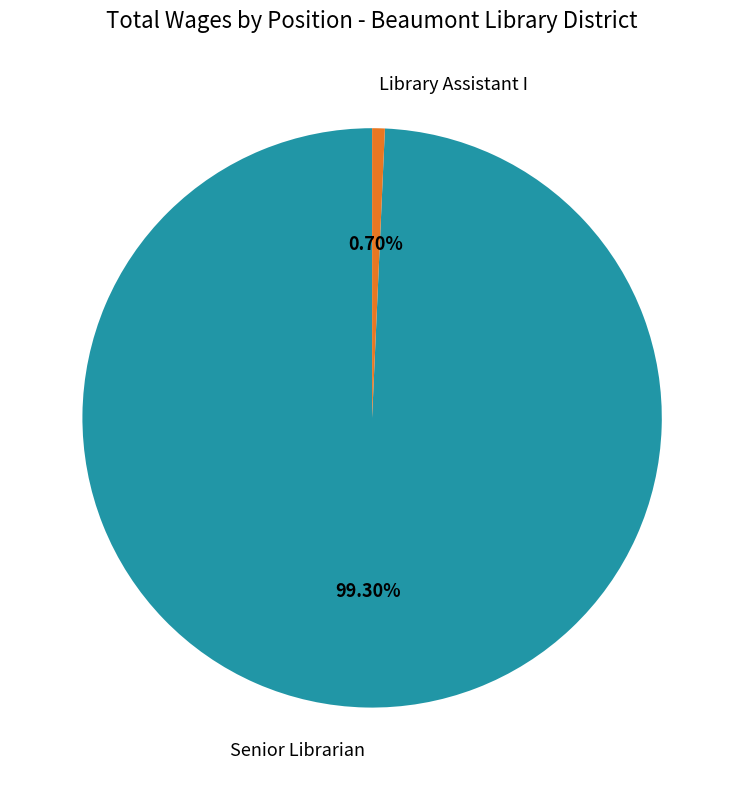

To the nearest percent, what is the difference between the Senior Librarian and Library Assistant I slice percentages?

99%